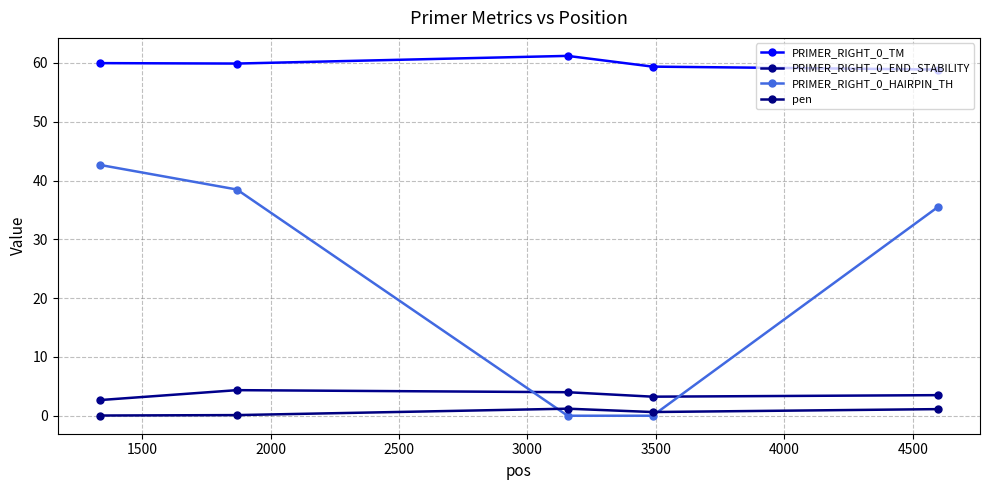

What is the maximum value for PRIMER_RIGHT_0_HAIRPIN_TH?

42.7